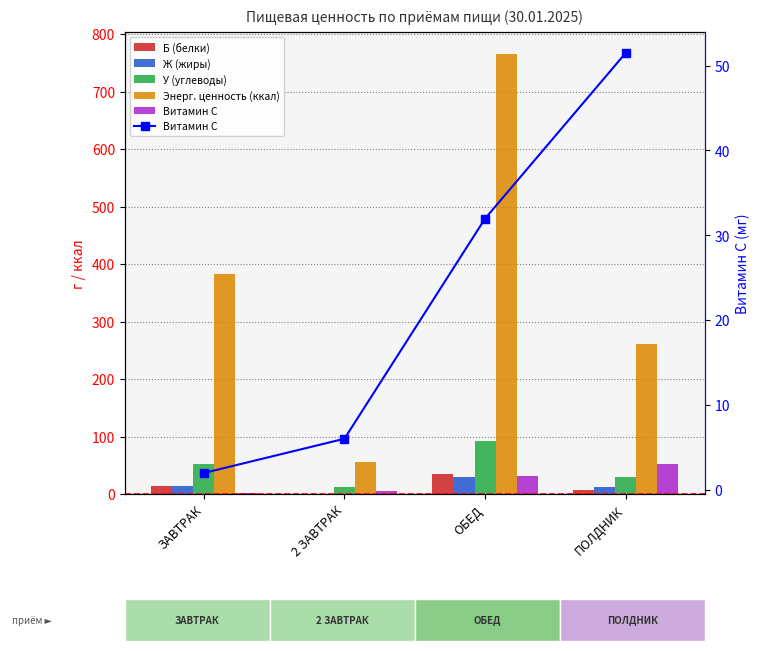

What is the sum of the Витамин С values at 2 ЗАВТРАК and ОБЕД?

38.0